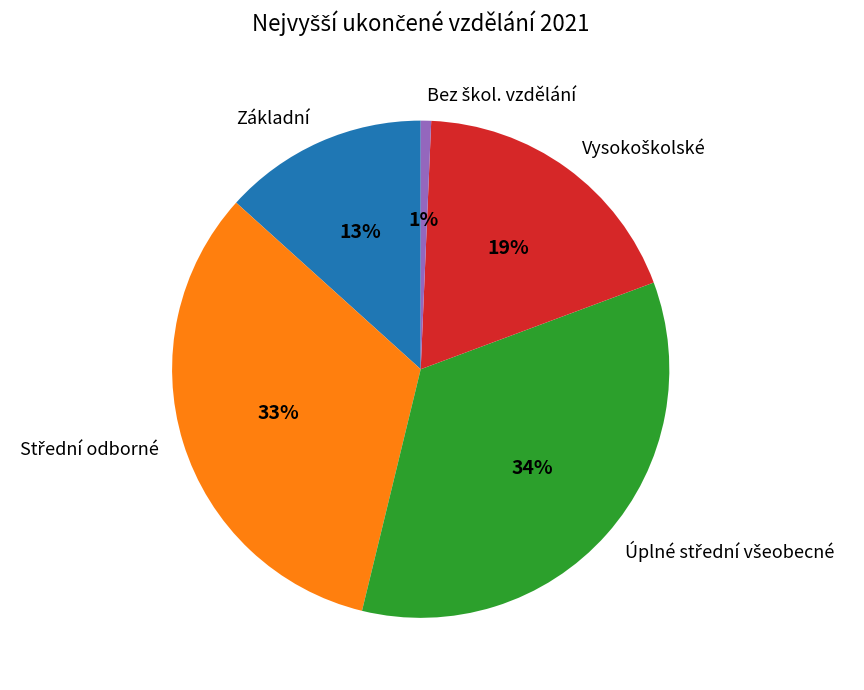

Is it true that Základní is 1% of the pie?

False